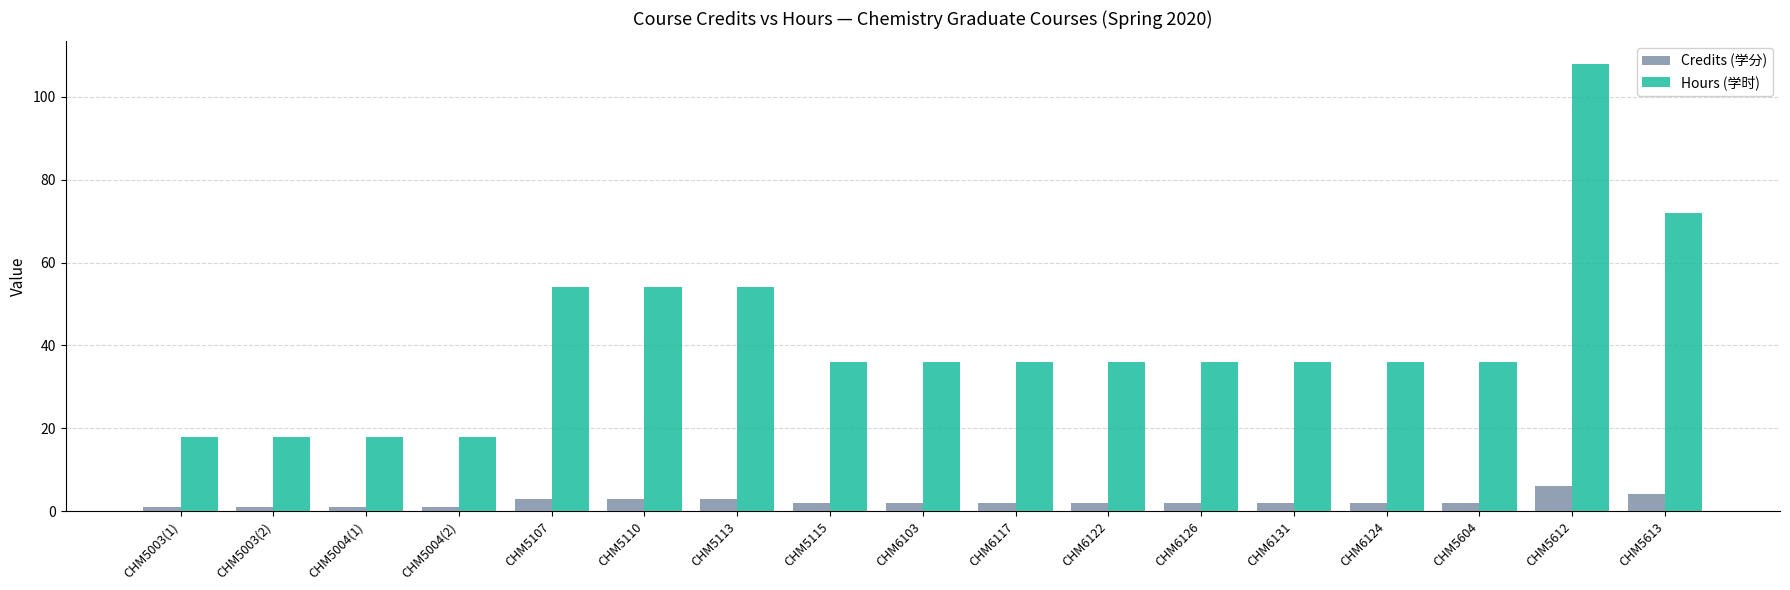

What is the value of the Credits (学分) bar at the 8th from the left?

2